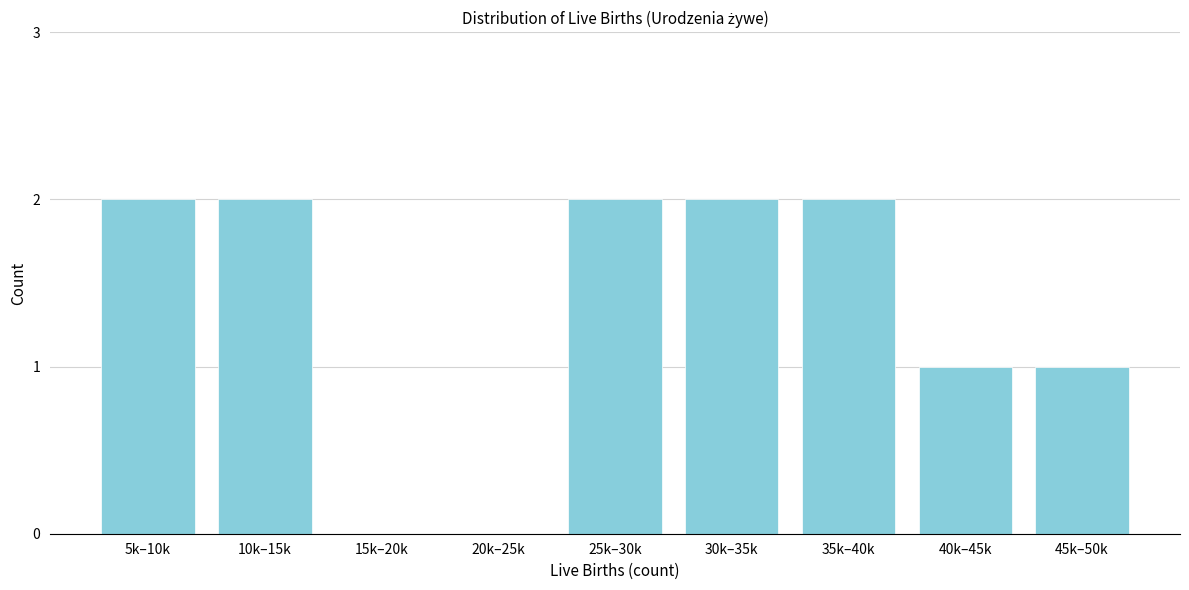

What is the sum of the values at 30k–35k and 25k–30k?

4